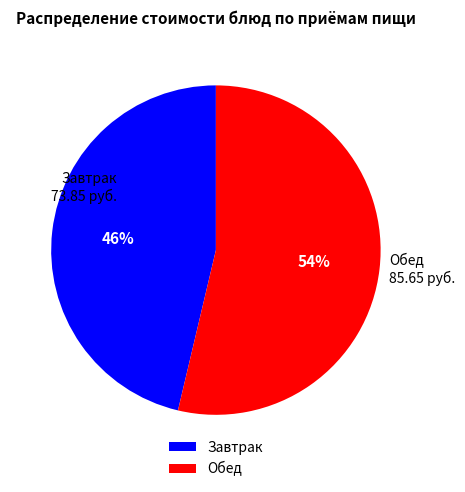

Approximately how many times larger is the value at Завтрак compared to Обед?

0.9